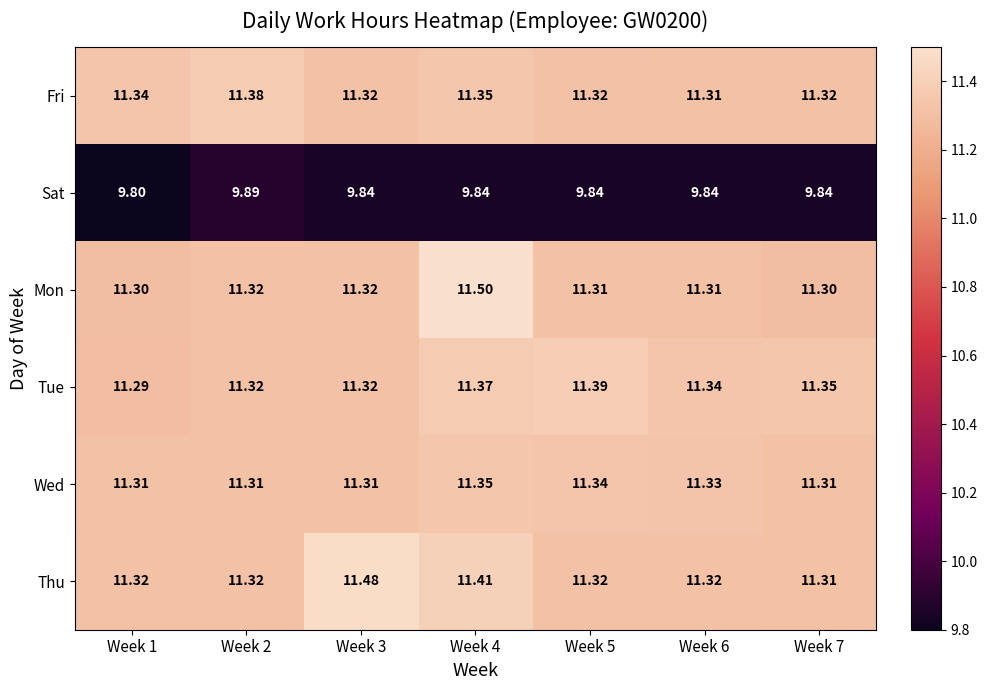

Which series has the largest range (max minus min)?

Mon